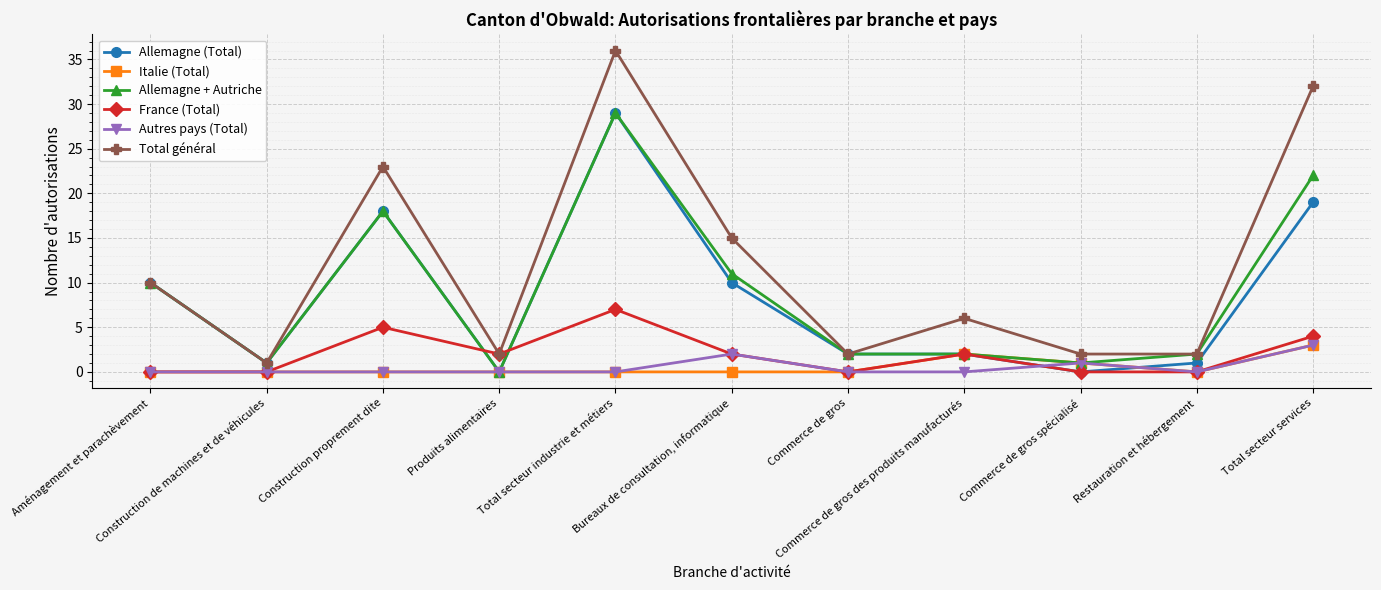

What is the total value across all series at Commerce de gros spécialisé?

5